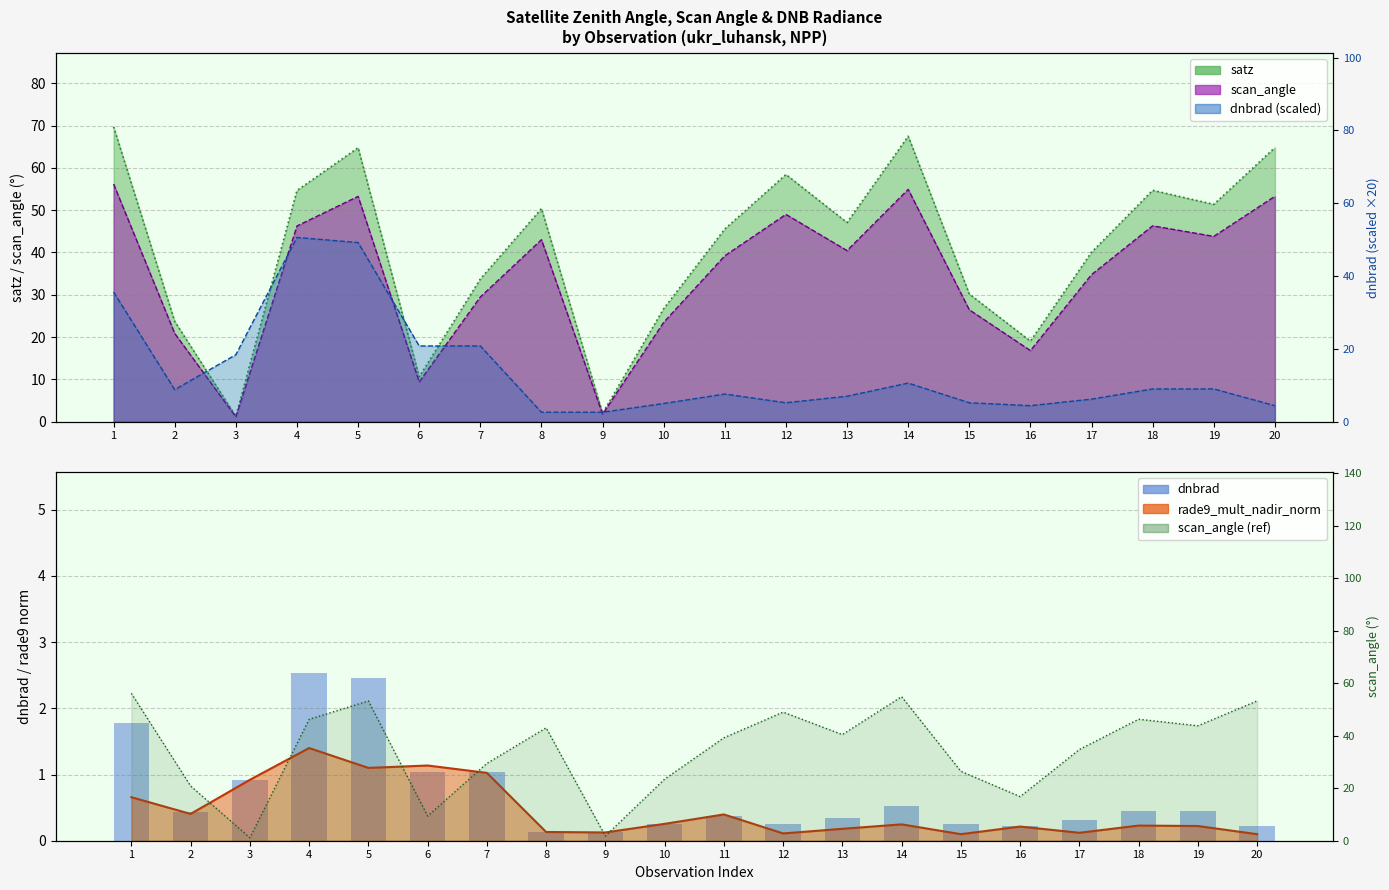

What is the change in value from 6 to 17?

-0.7